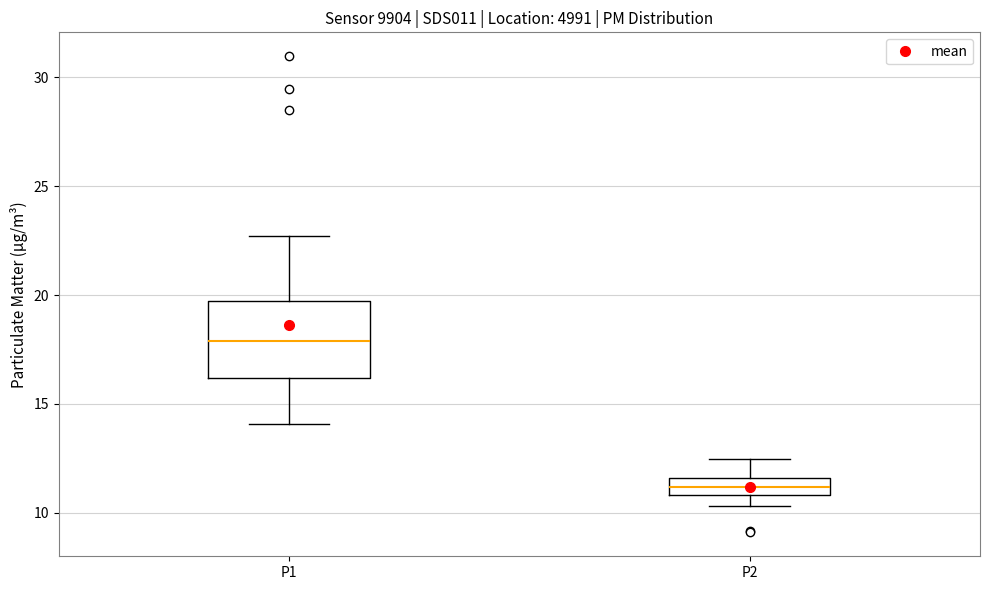

Where does the upper whisker of the box for P2 end on the y-axis? The values are not printed on the chart, so give them approximately, as read against the axis.

12.5